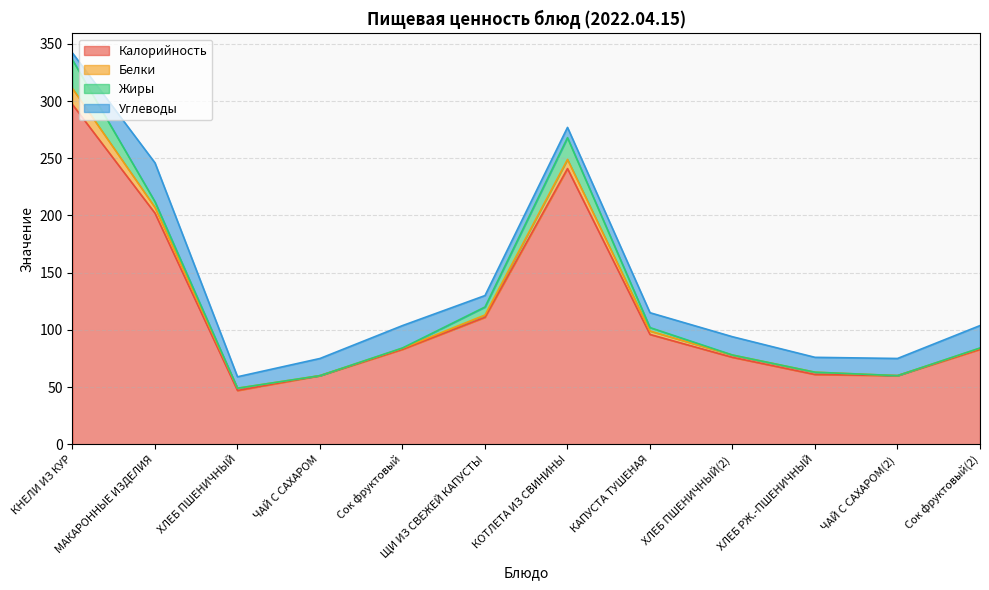

Is the value of Калорийность at ЩИ ИЗ СВЕЖЕЙ КАПУСТЫ greater than the value of Углеводы at ХЛЕБ ПШЕНИЧНЫЙ?

Yes